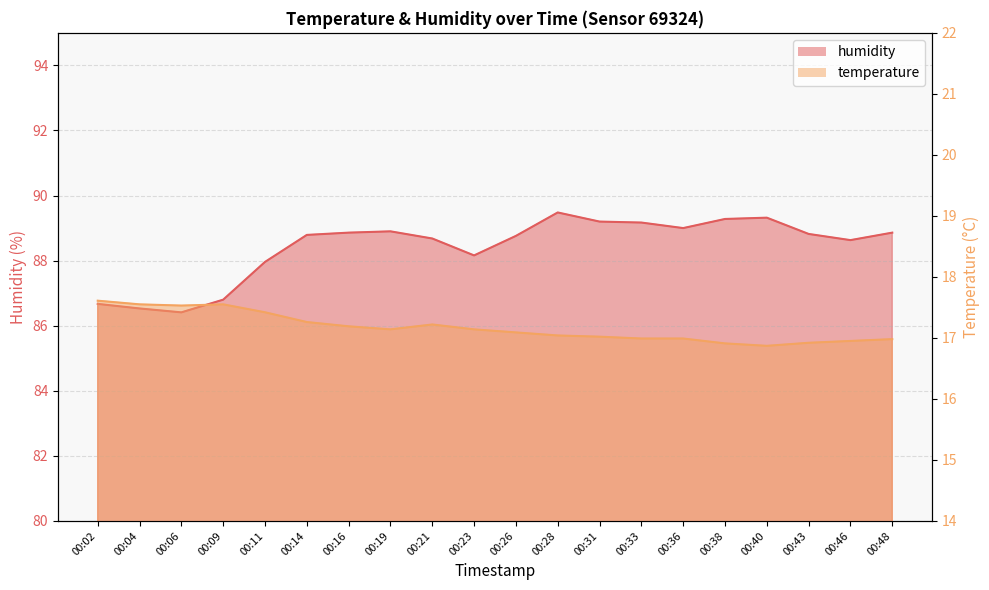

What is the sum of the temperature values at 00:23 and 00:38?

34.0